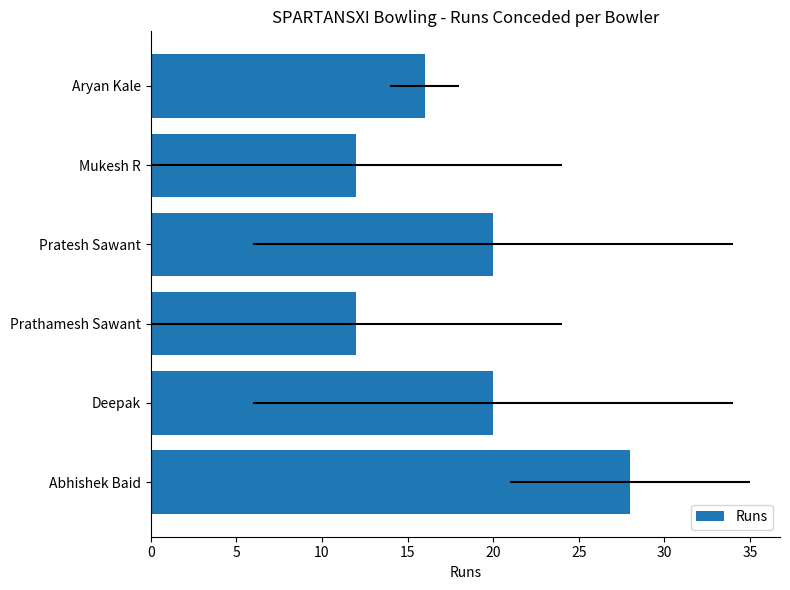

What is the maximum value shown in the chart?

28